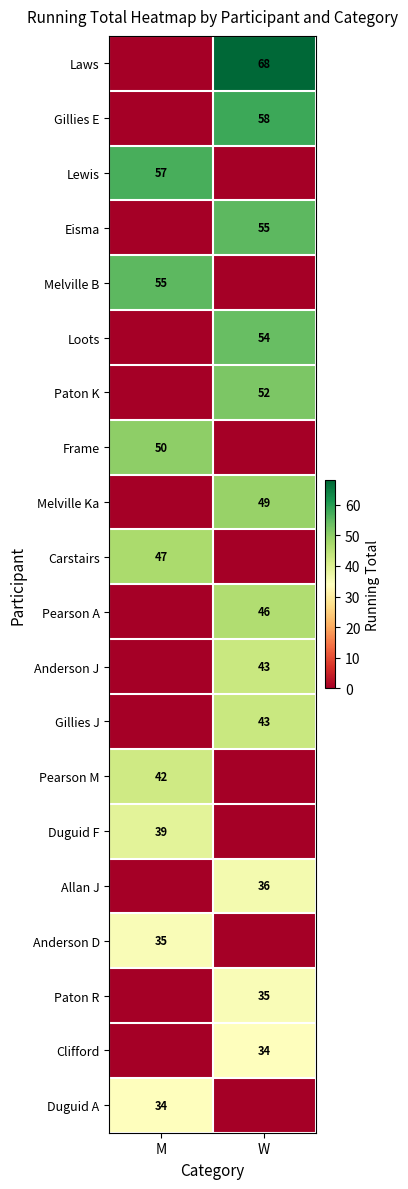

Which has a higher value, M or W?

W